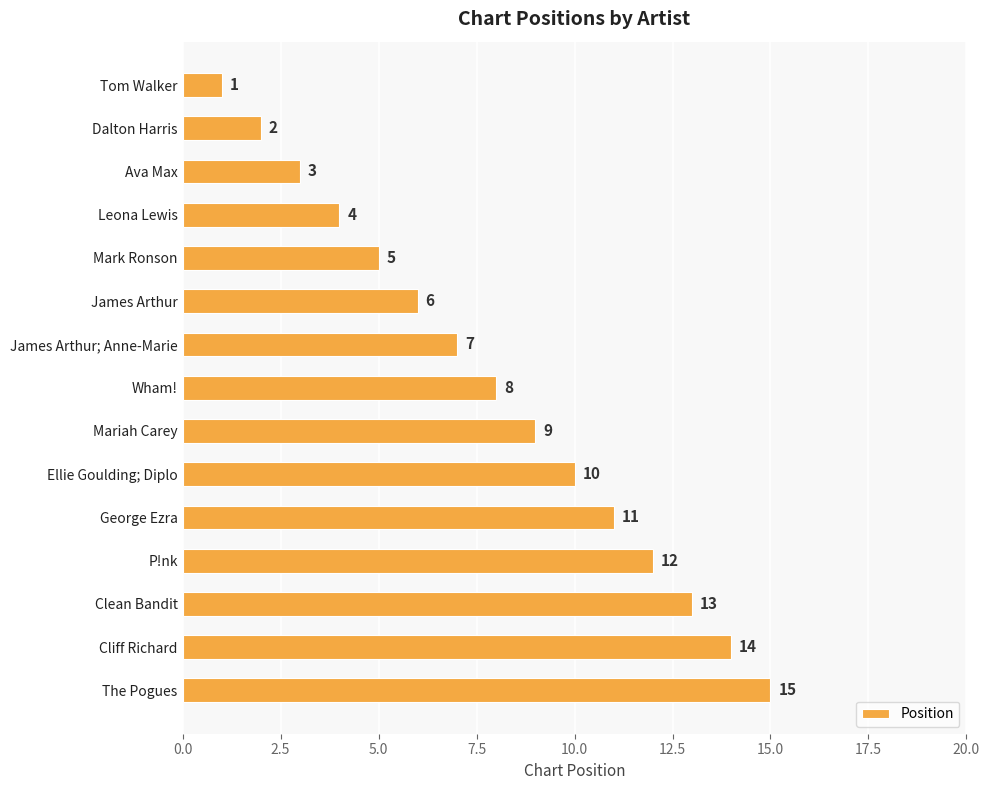

List the labels in order of value, largest first.

The Pogues, Cliff Richard, Clean Bandit, P!nk, George Ezra, Ellie Goulding; Diplo, Mariah Carey, Wham!, James Arthur; Anne-Marie, James Arthur, Mark Ronson, Leona Lewis, Ava Max, Dalton Harris, Tom Walker